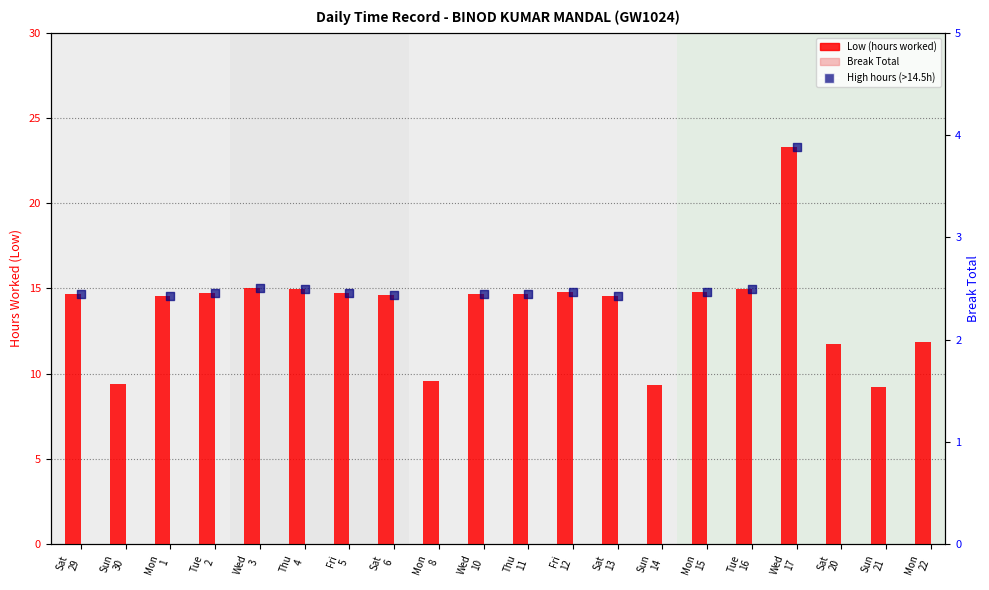

What is the change in value from Sun 14 to Tue 16?

+5.6